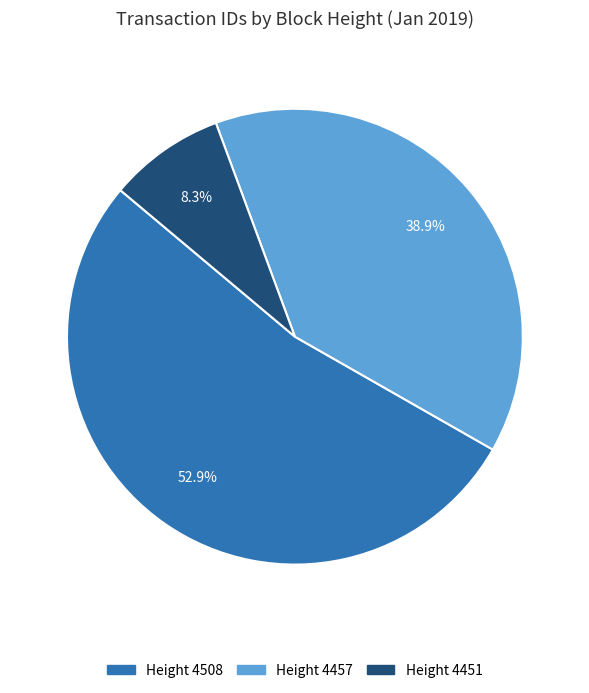

How many segments does this pie chart have?

3